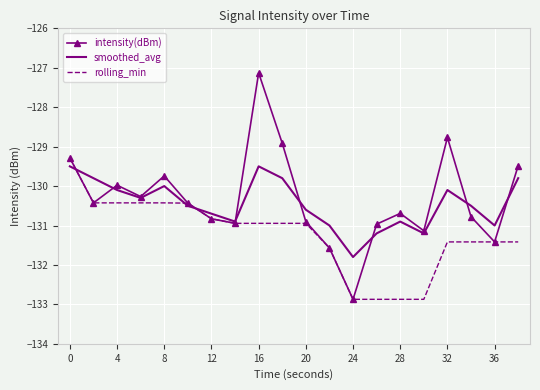

Which category has the highest value across all series?

16